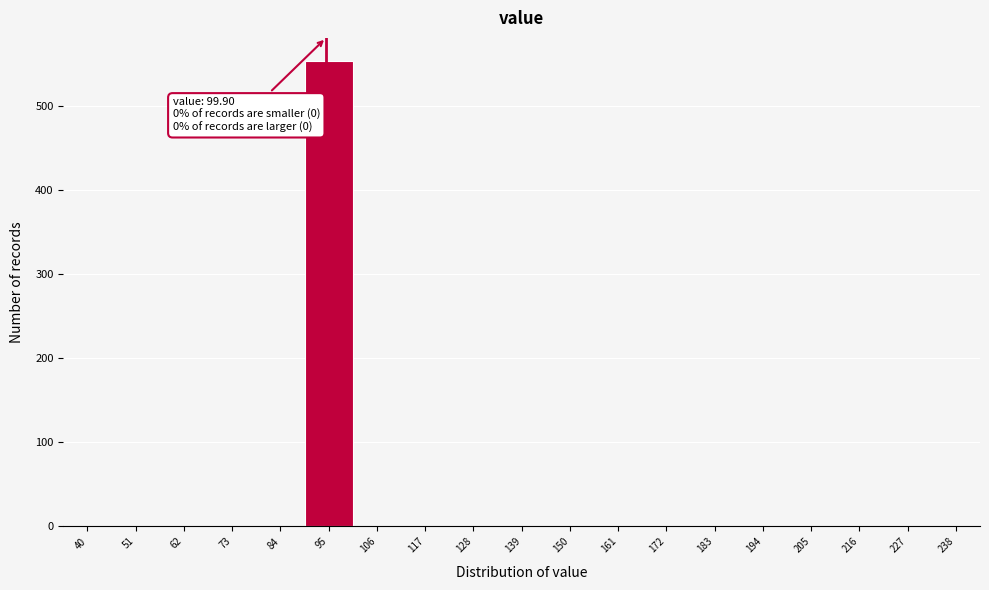

Reading right to left, what are all the values shown in this chart?

238=0	227=0	216=0	205=0	194=0	183=0	172=0	161=0	150=0	139=0	128=0	117=0	106=0	95=553	84=0	73=0	62=0	51=0	40=0